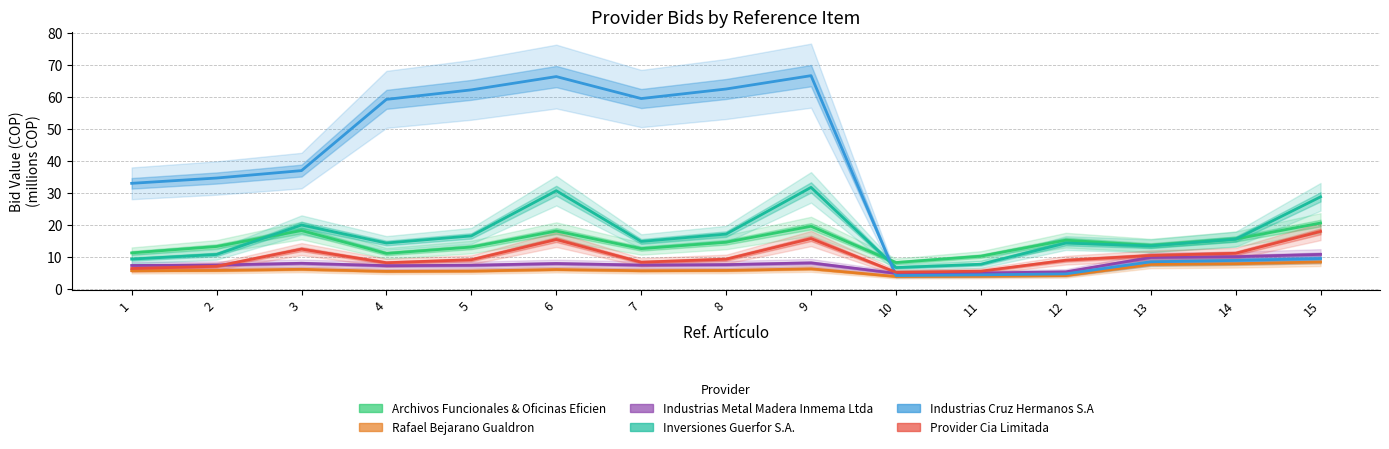

What is the maximum value shown in the chart?

66.8